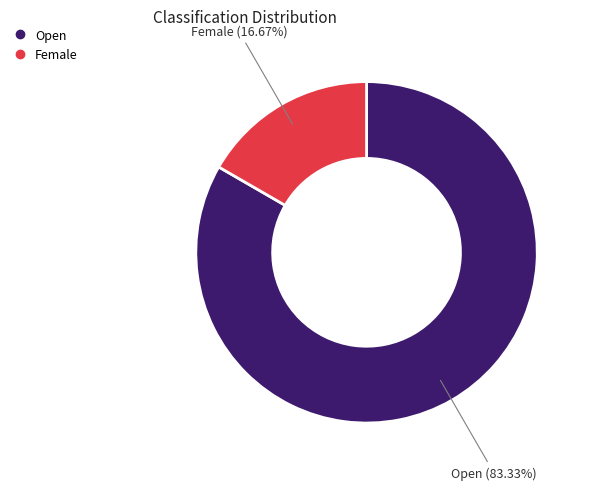

What is the smallest slice in the pie chart?

Female